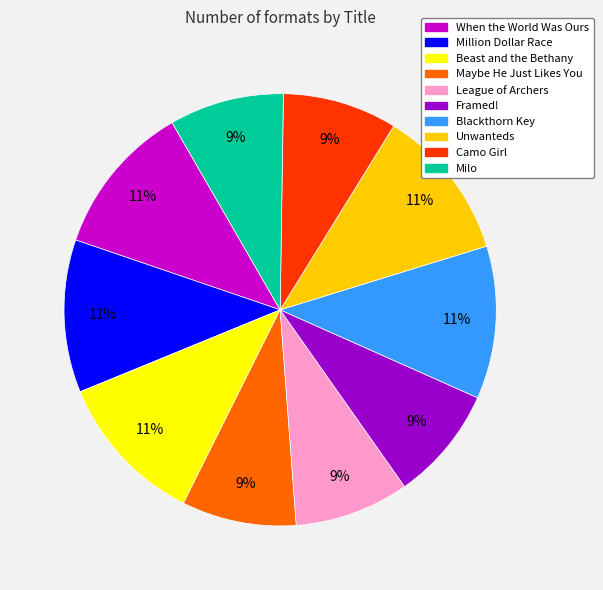

Combined, do Unwanteds and Blackthorn Key account for over 50%?

No